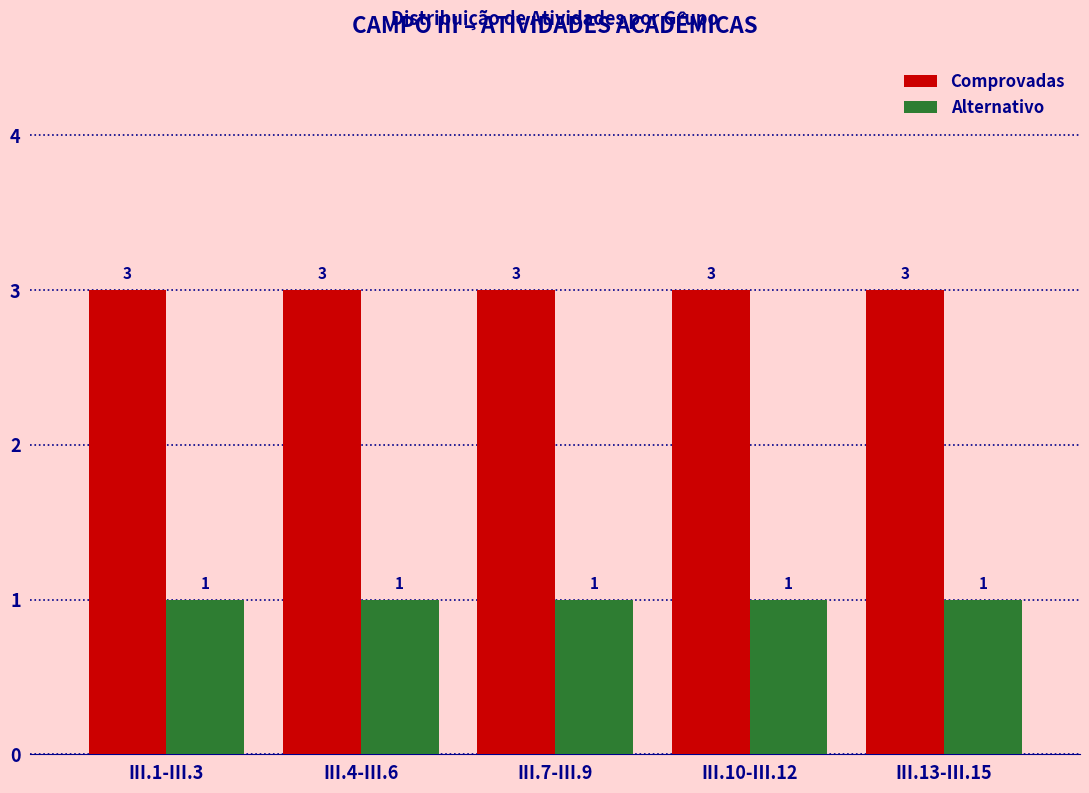

True or false: Alternativo has a value of 0 at III.13-III.15.

False